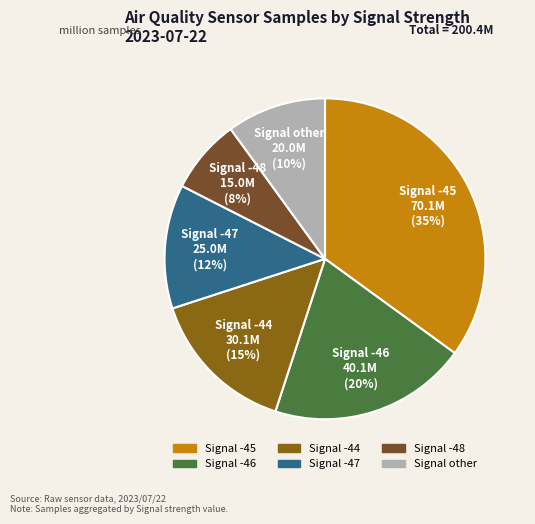

To the nearest percent, what is the average slice percentage?

17%